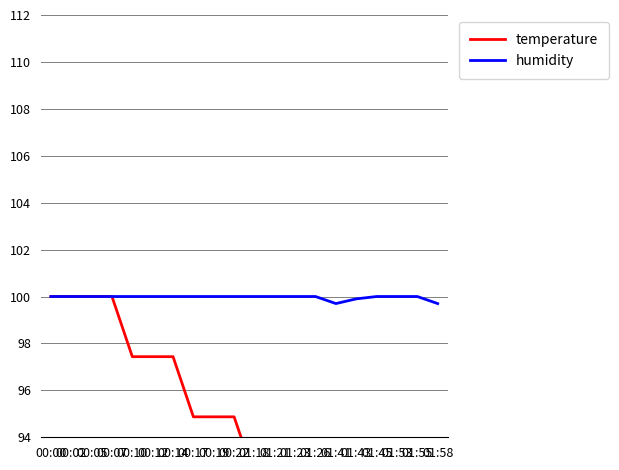

Reading right to left, what are all the values shown in this chart?

temperature: 01:58=82.1	01:55=82.1	01:53=82.1	01:45=79.5	01:43=79.5	01:41=82.1	01:26=87.2	01:23=84.6	01:21=84.6	01:18=92.3	00:22=94.9	00:19=94.9	00:17=94.9	00:14=97.4	00:12=97.4	00:10=97.4	00:07=100.0	00:05=100.0	00:02=100.0	00:00=100.0
humidity: 01:58=99.7	01:55=100.0	01:53=100.0	01:45=100.0	01:43=99.9	01:41=99.7	01:26=100.0	01:23=100.0	01:21=100.0	01:18=100.0	00:22=100.0	00:19=100.0	00:17=100.0	00:14=100.0	00:12=100.0	00:10=100.0	00:07=100.0	00:05=100.0	00:02=100.0	00:00=100.0